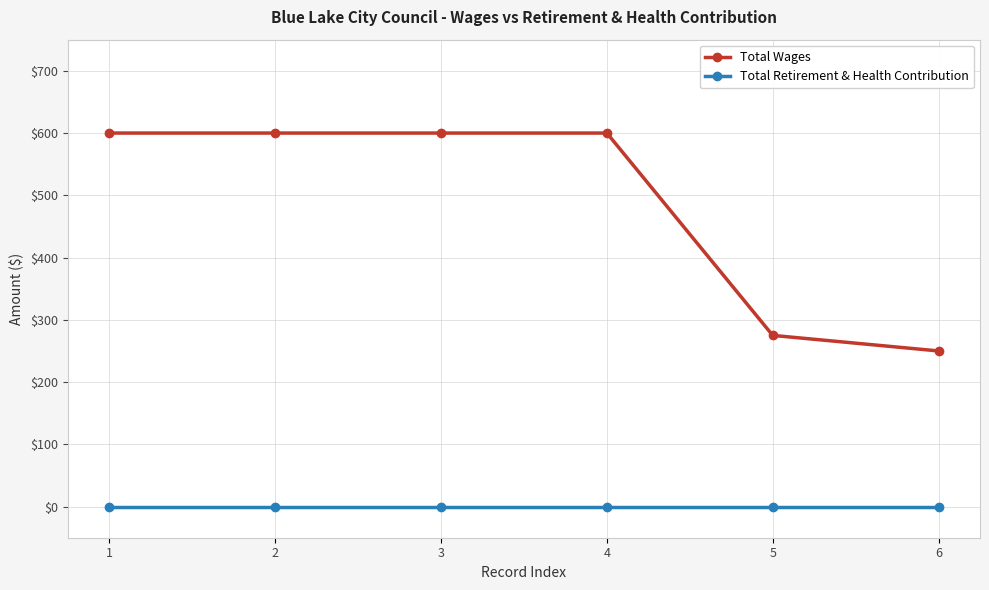

Reading left to right, extract all data points from this chart.

Total Wages: 1=600	2=600	3=600	4=600	5=275	6=250
Total Retirement & Health Contribution: 1=0	2=0	3=0	4=0	5=0	6=0